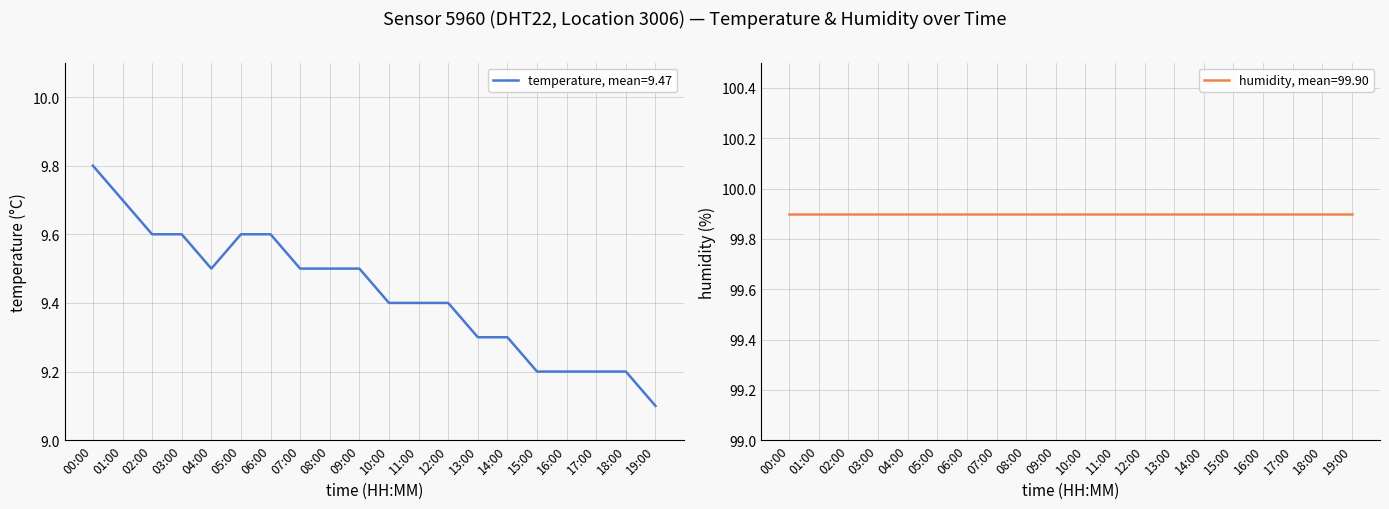

Rank the categories by value from highest to lowest.

00:00, 01:00, 02:00, 03:00, 05:00, 06:00, 04:00, 07:00, 08:00, 09:00, 10:00, 11:00, 12:00, 13:00, 14:00, 15:00, 16:00, 17:00, 18:00, 19:00